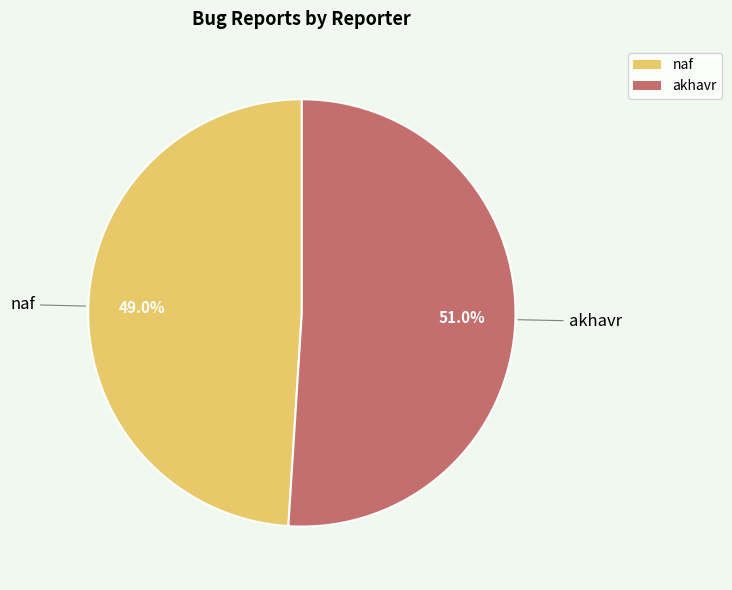

Combined, what portion of the pie is naf and akhavr?

100.0%